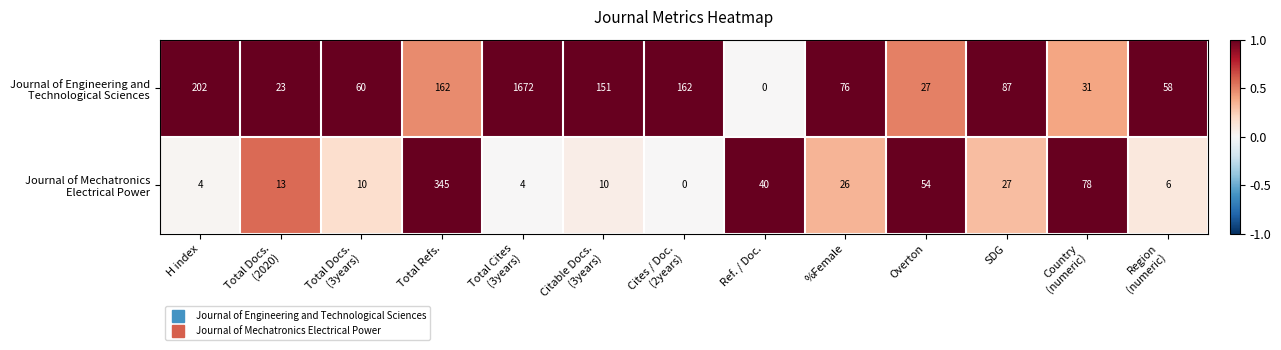

What is the spread (max minus min) of values at Ref. / Doc.?

40